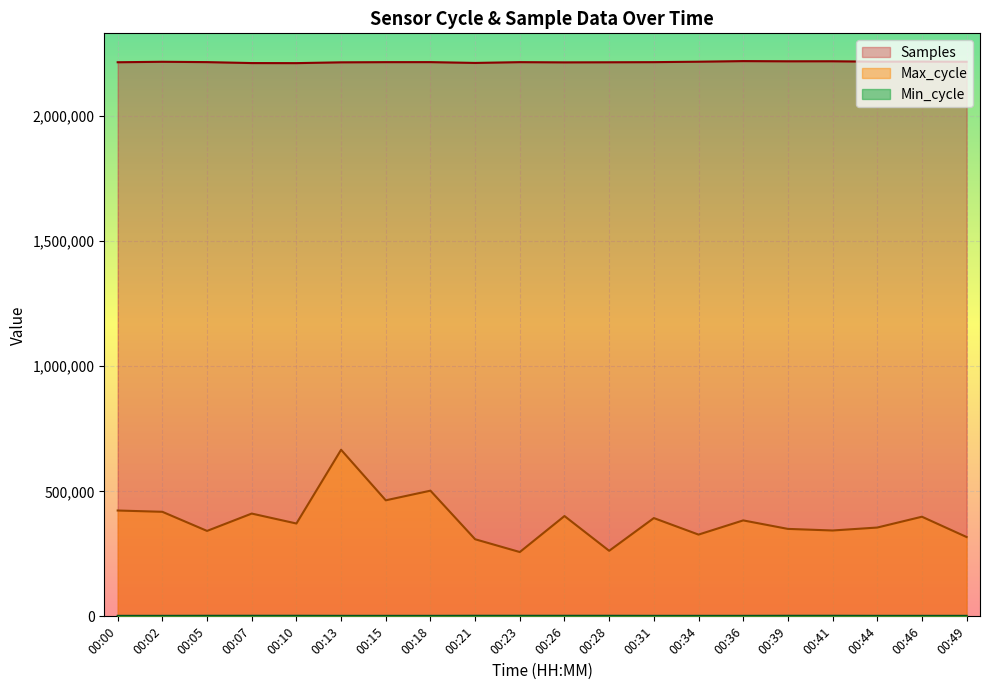

What is the minimum value shown in the chart?

2001.4